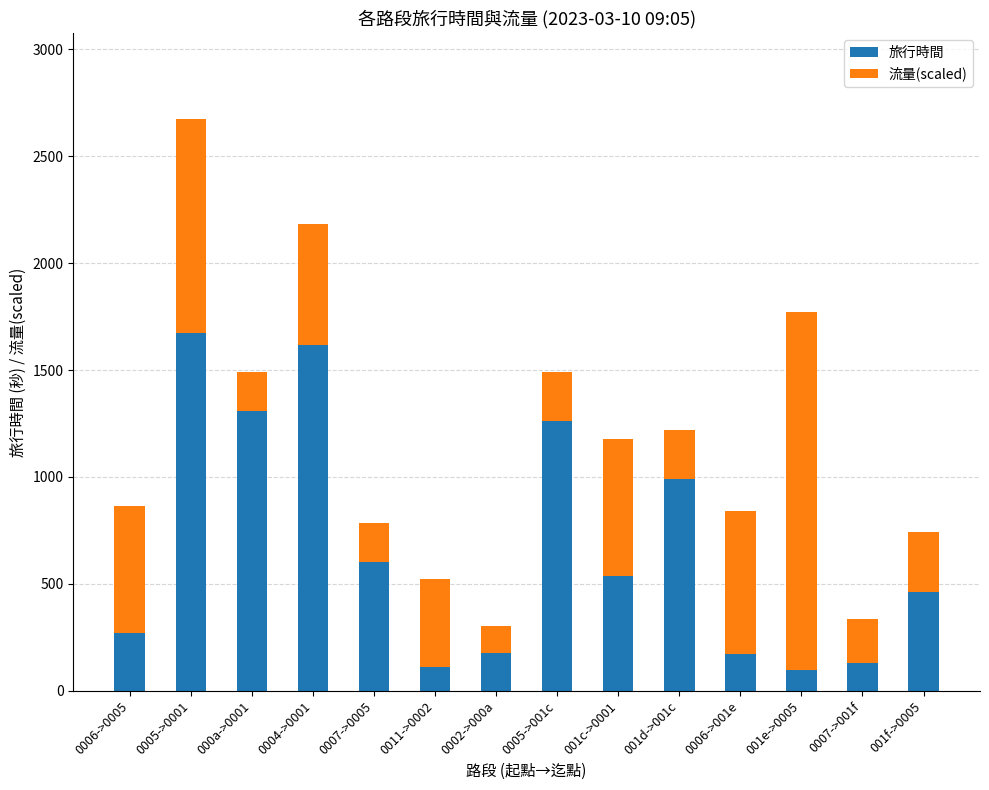

What is the minimum value for 旅行時間?

99.0